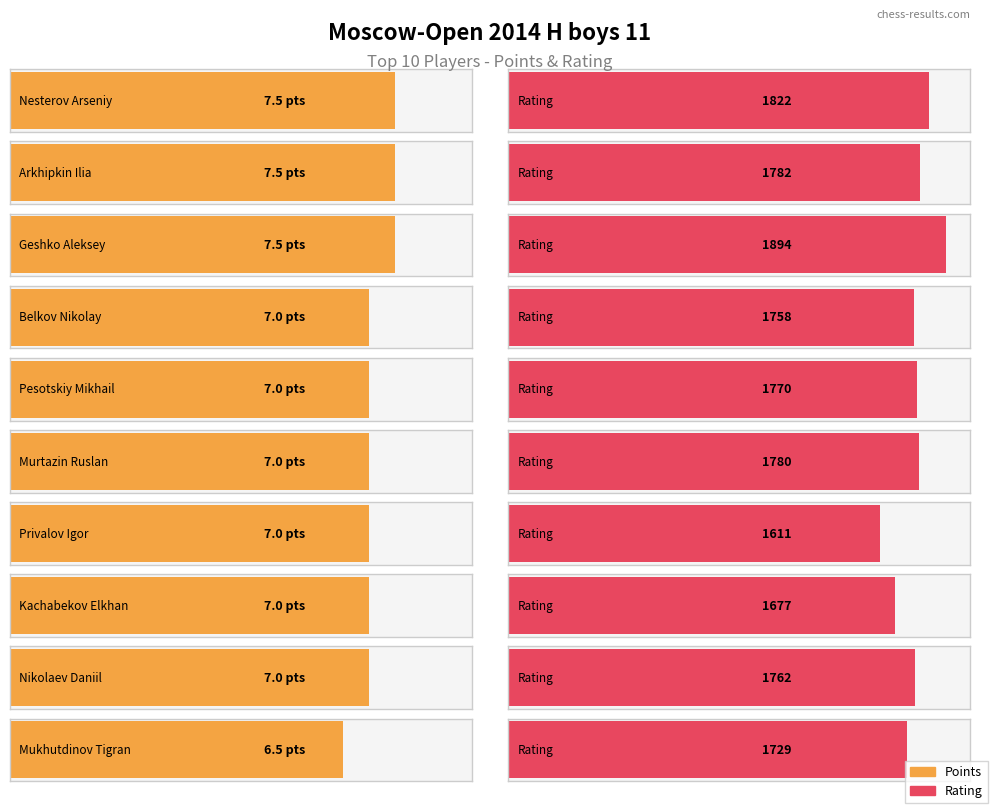

What is the label of the 6th bar from the right?

Pesotskiy Mikhail